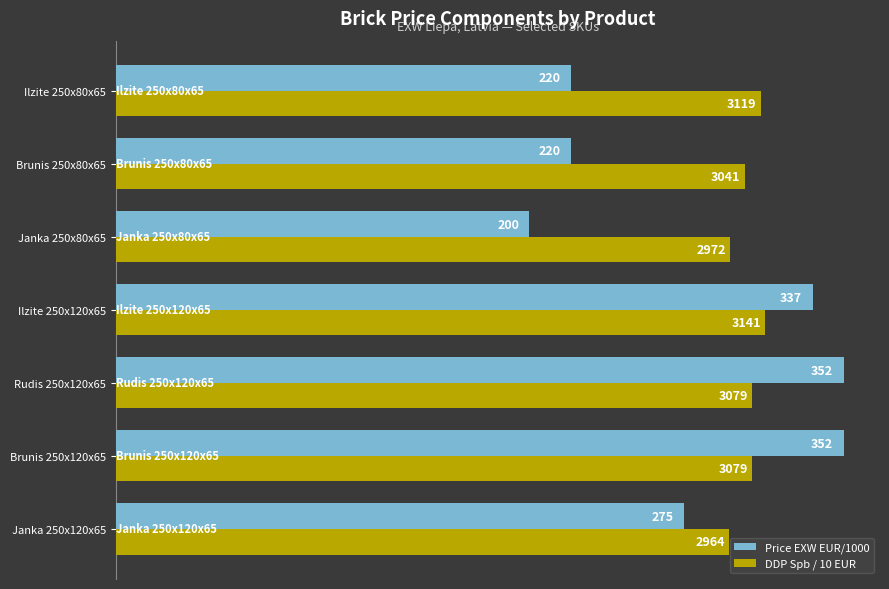

What is the sum of all DDP Spb / 10 EUR values?

2139.8